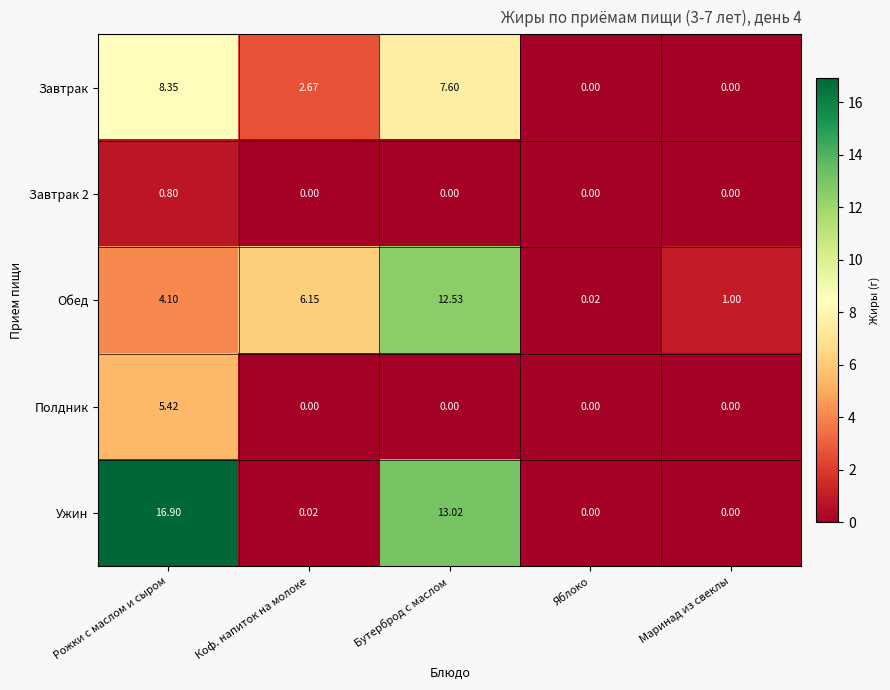

Which series has the largest total across all categories?

Ужин